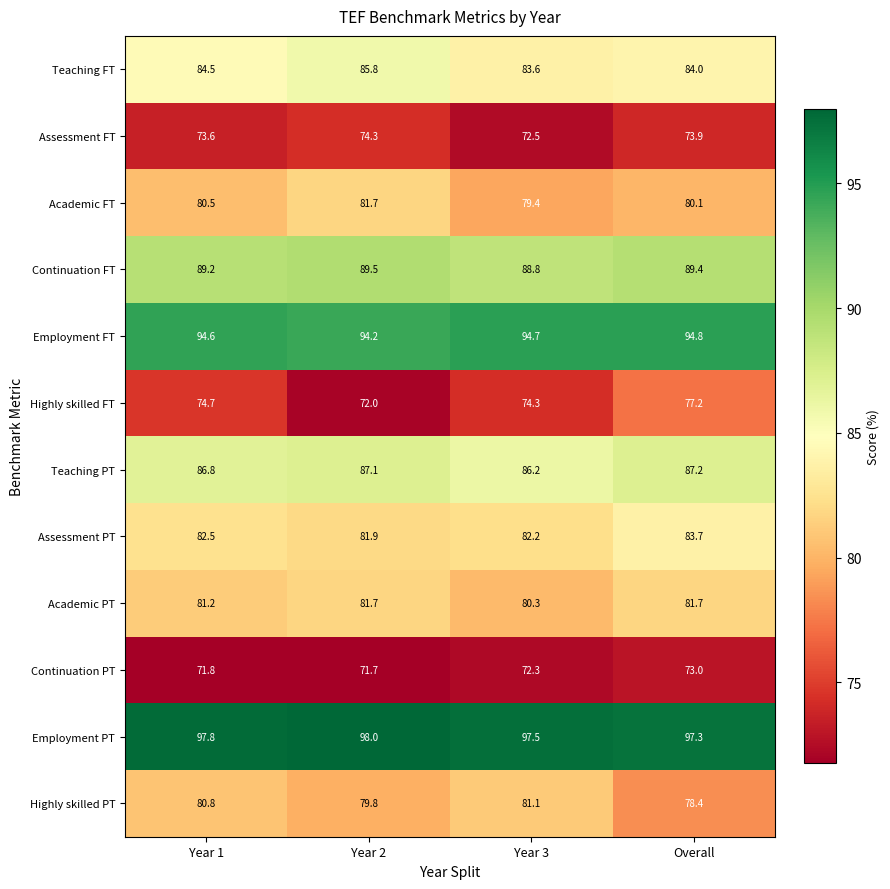

How many data points does each series have?

4